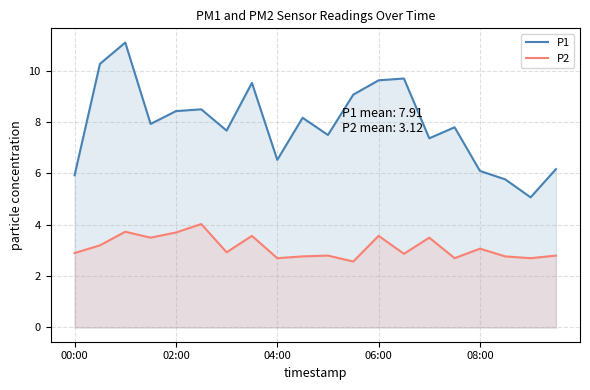

How many interior local valleys does the P1 series have?

6